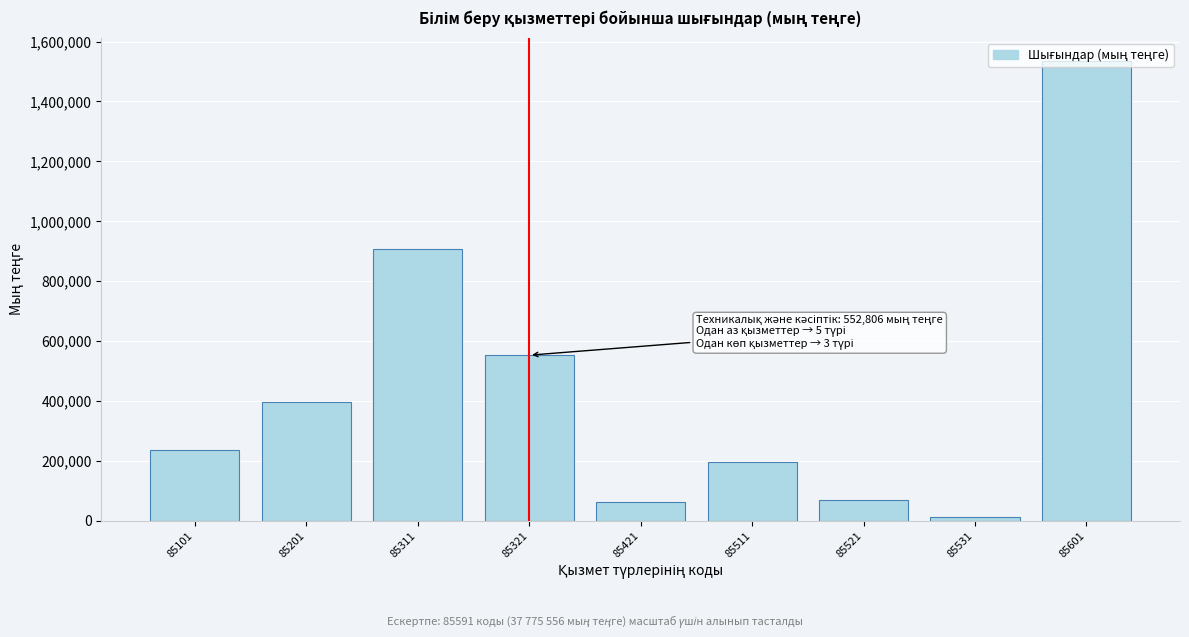

Which has a higher value, 85311 or 85601?

85601